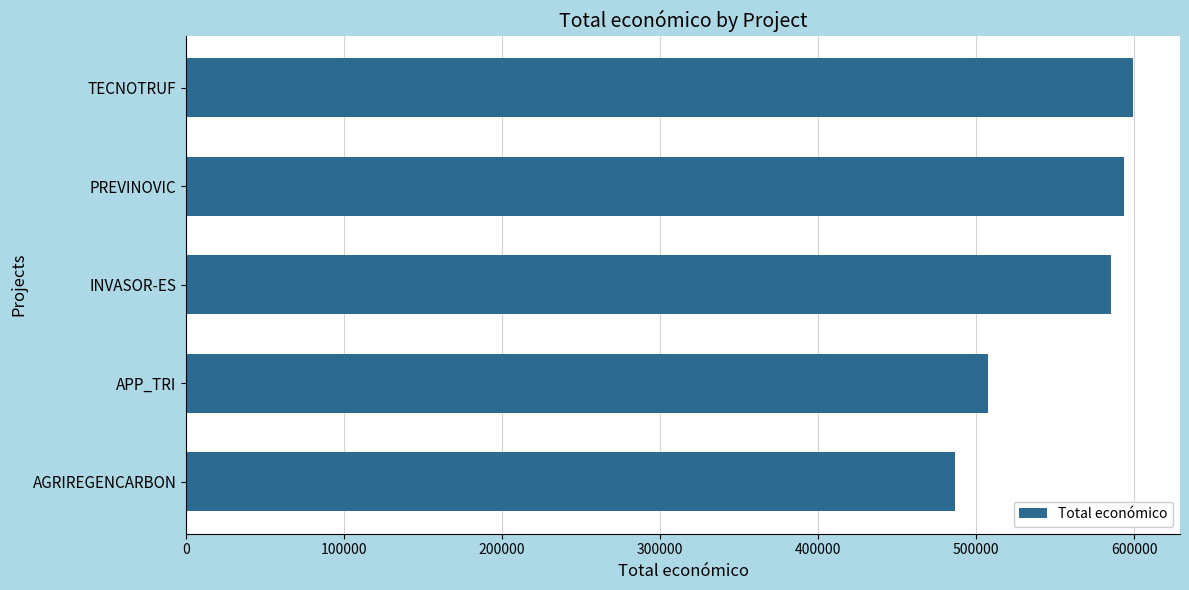

Is it true that the value at PREVINOVIC is 593715?

True